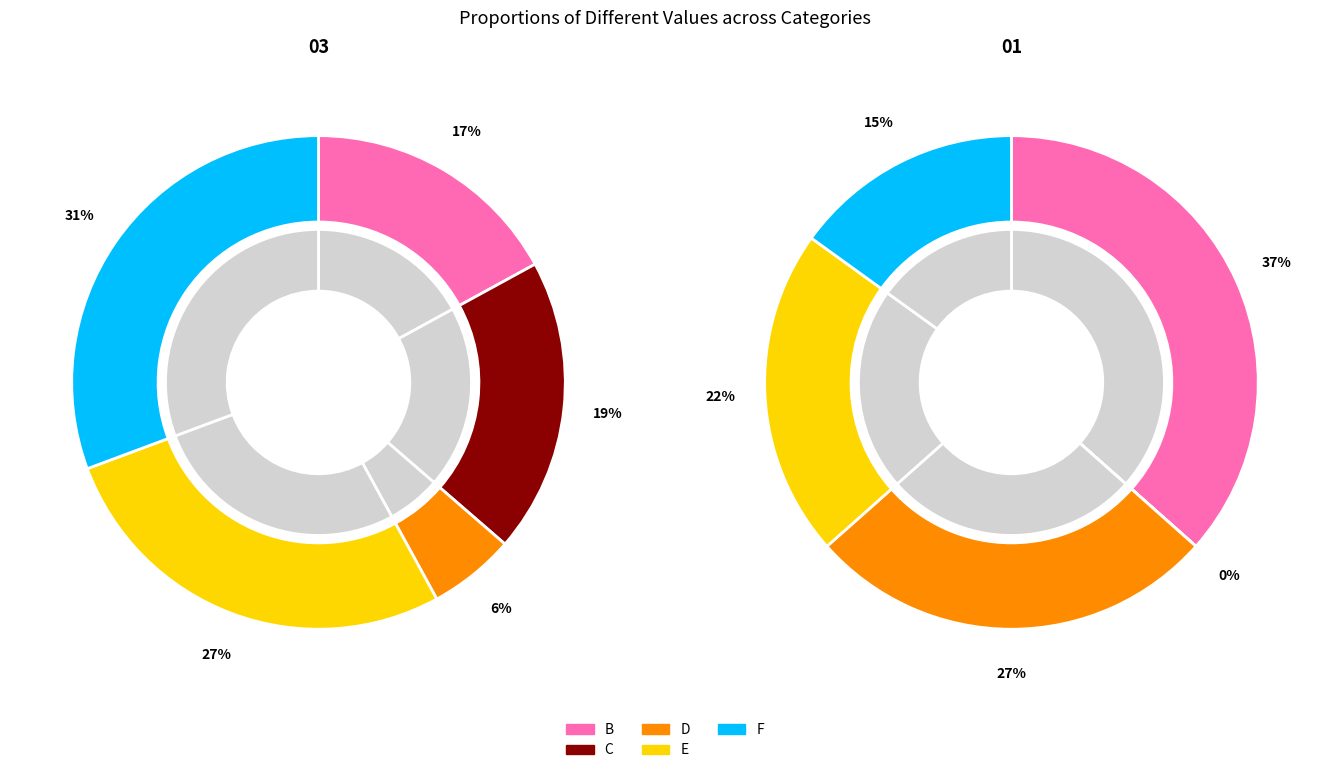

What is the spread (max minus min) of values at values_03?

3.2